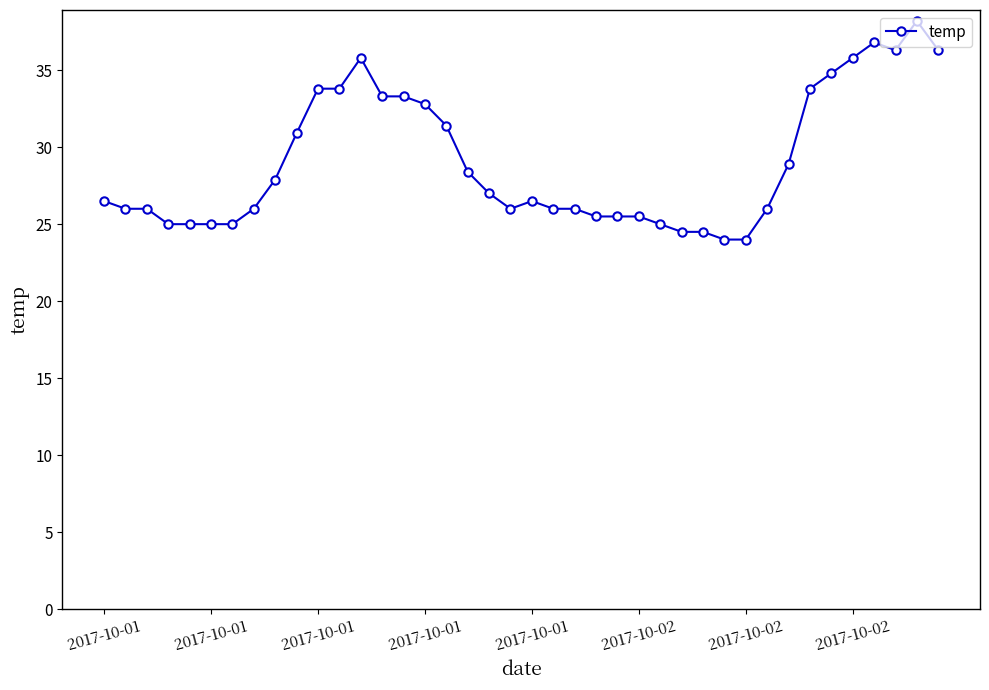

What is the difference between the maximum and minimum values?

14.2